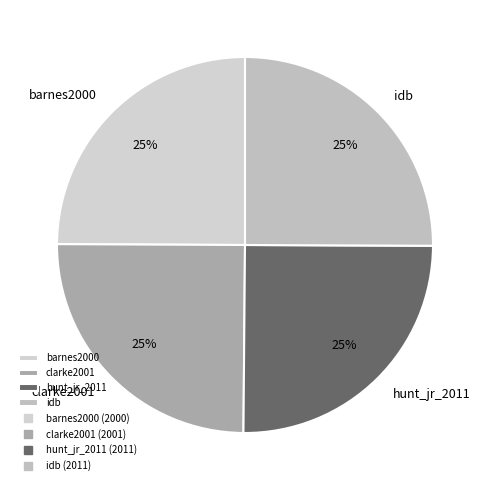

Is there a majority slice in this chart?

No